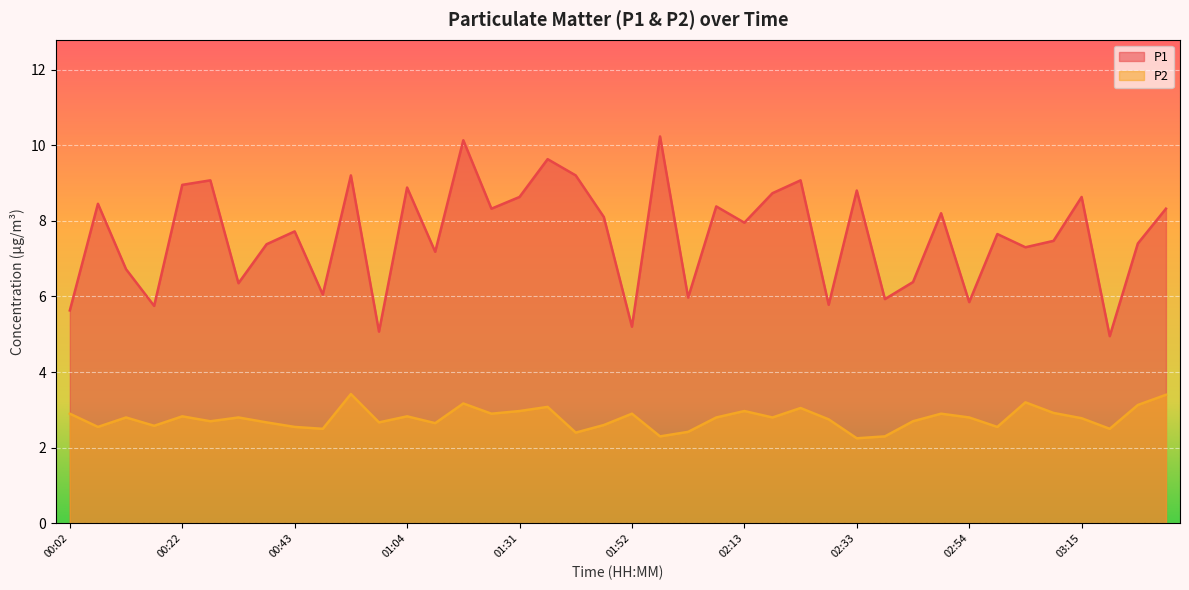

List the series in order of their overall mean, highest first.

P1, P2